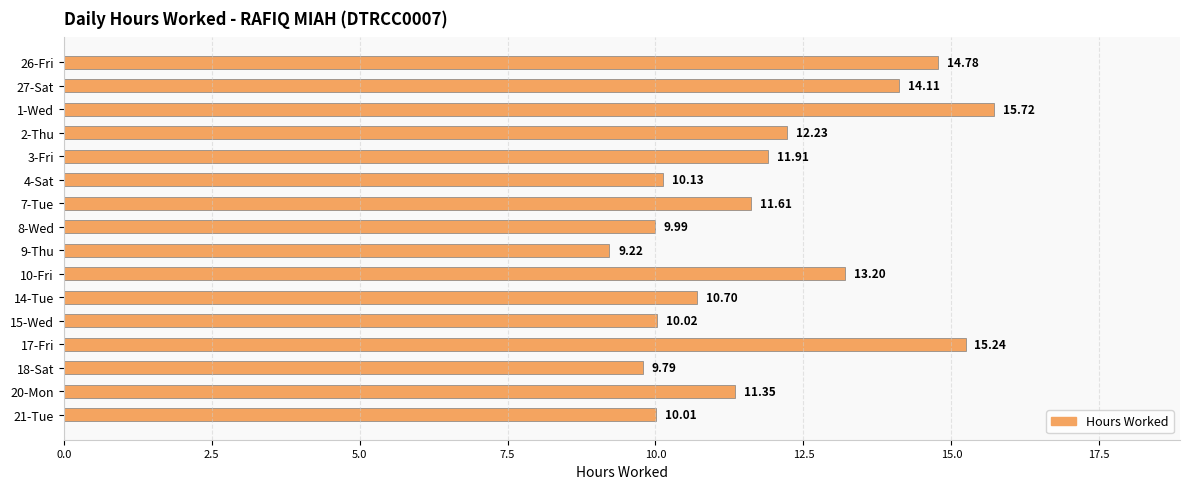

Which category has the lowest value across all series?

9-Thu